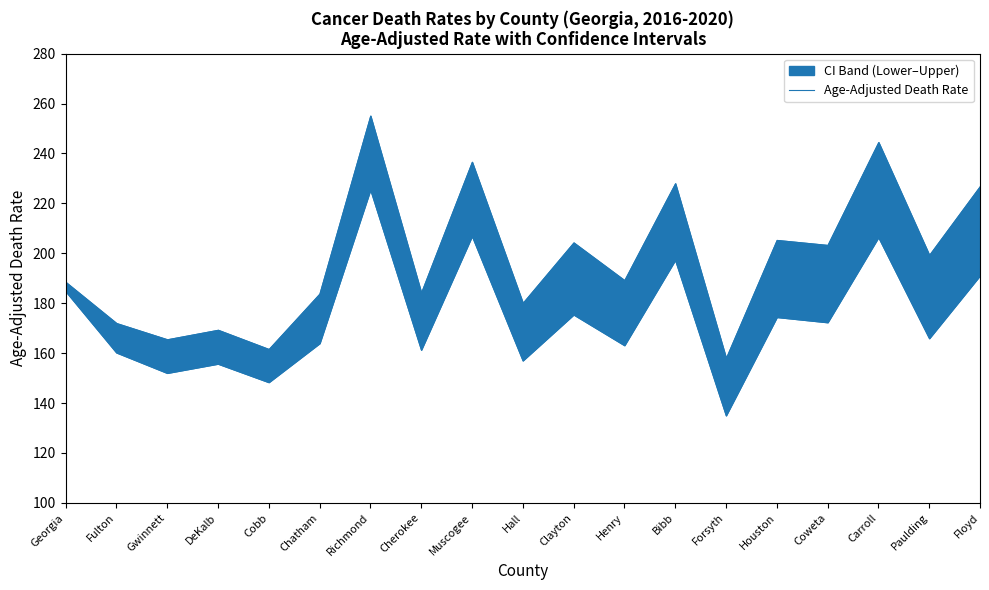

What is the sum of the values at Fulton and Georgia?

352.8